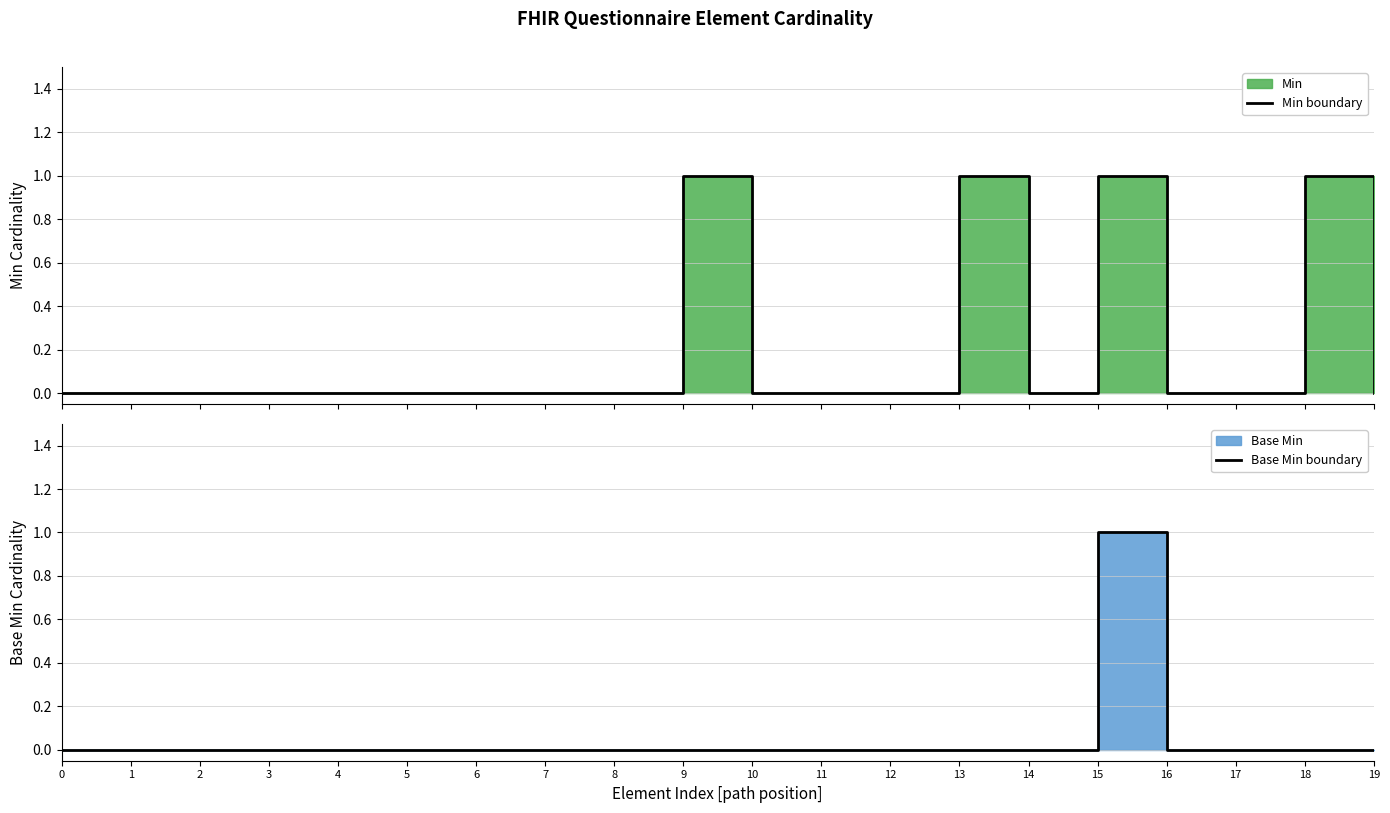

The value of Min boundary at 18 is 1. True or false?

True